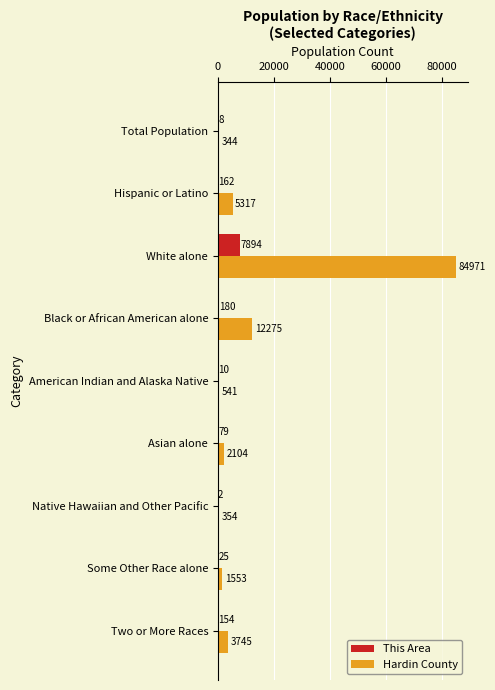

Which series changed the most between Some Other Race alone and Two or More Races?

Hardin County